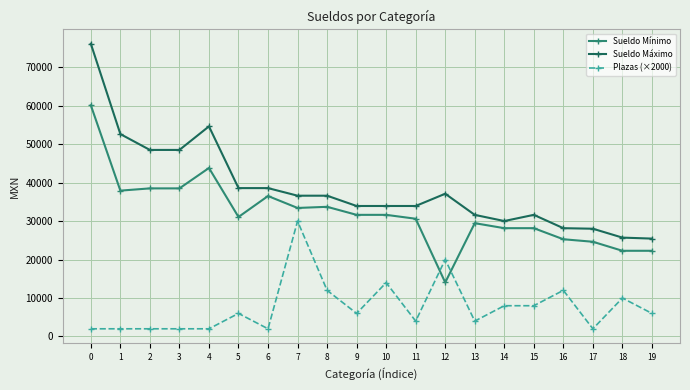

What is the greatest value displayed?

76133.3